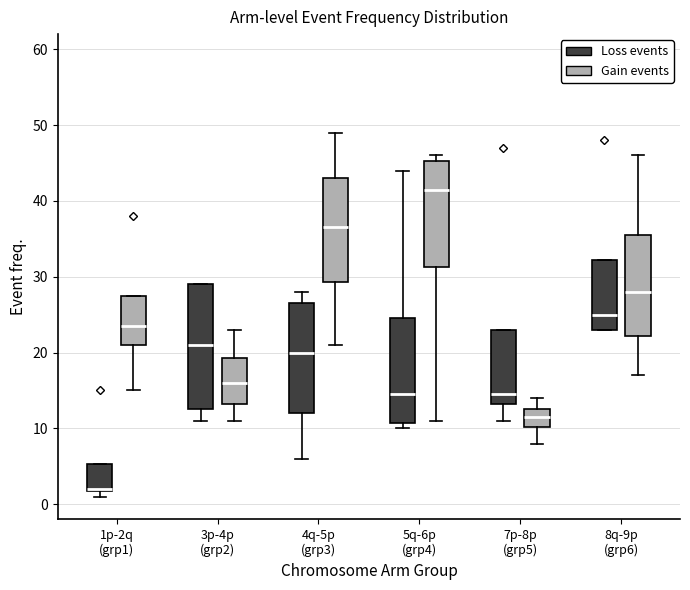

Where does the upper whisker of the box for 7p-8p (grp5) (Gain events) end on the y-axis? The values are not printed on the chart, so give them approximately, as read against the axis.

14